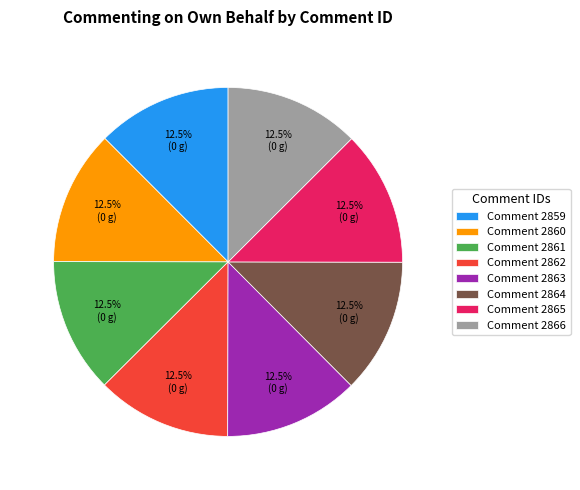

How many slices are in this pie chart?

8